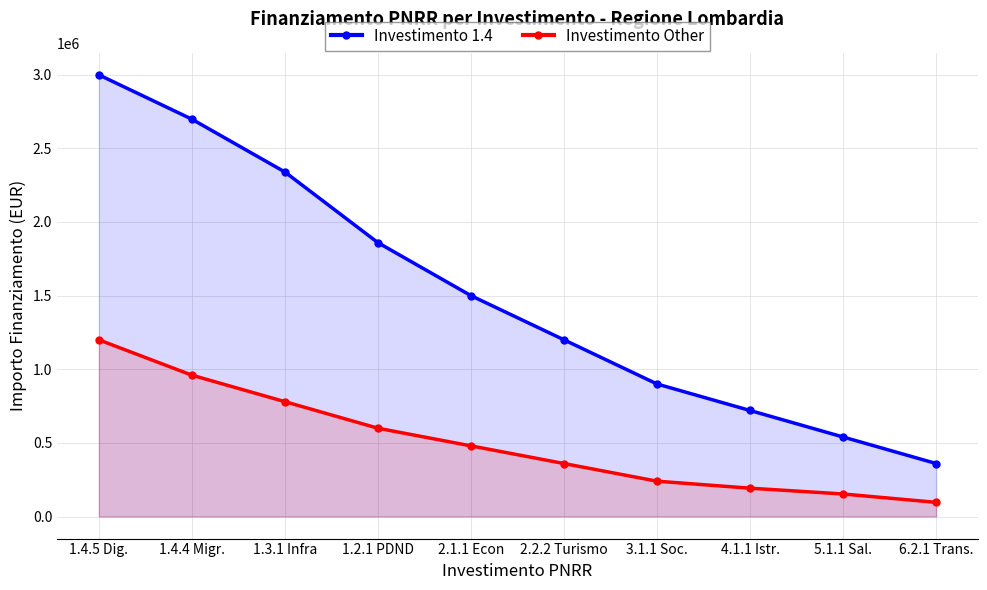

Count the number of categories in the chart.

10